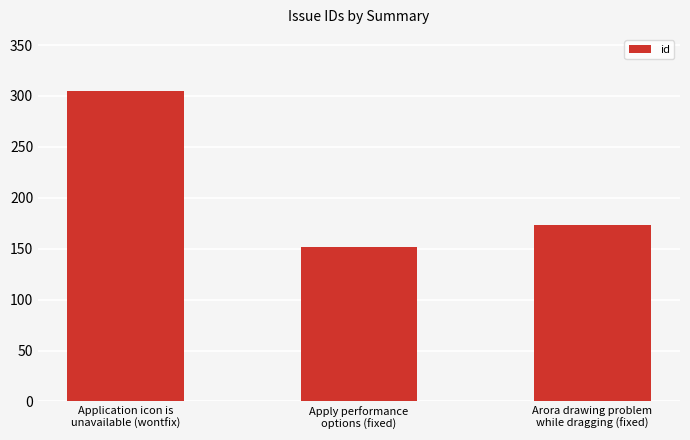

Does the chart contain stacked bars?

No